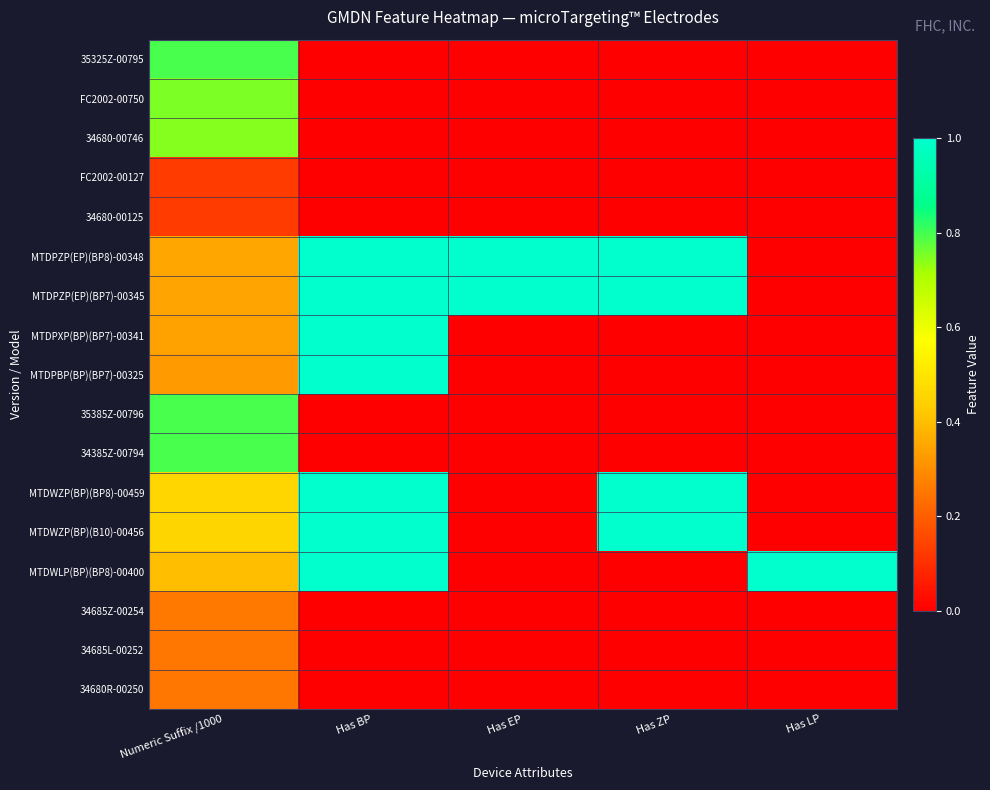

At which category does the chart reach its minimum across all series?

Has BP